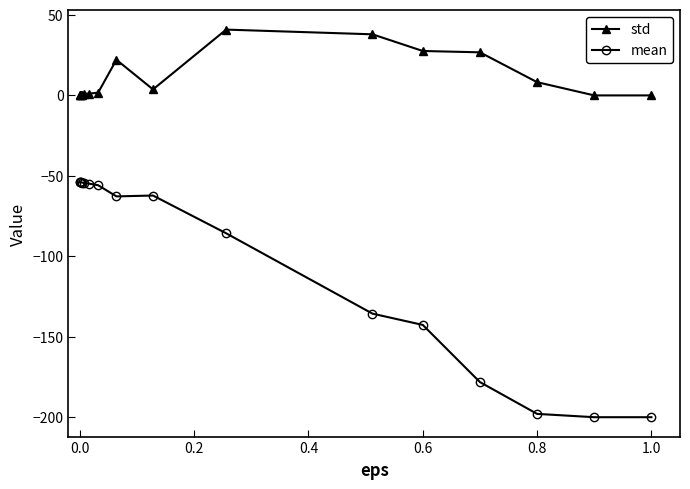

Which series has the largest range (max minus min)?

mean